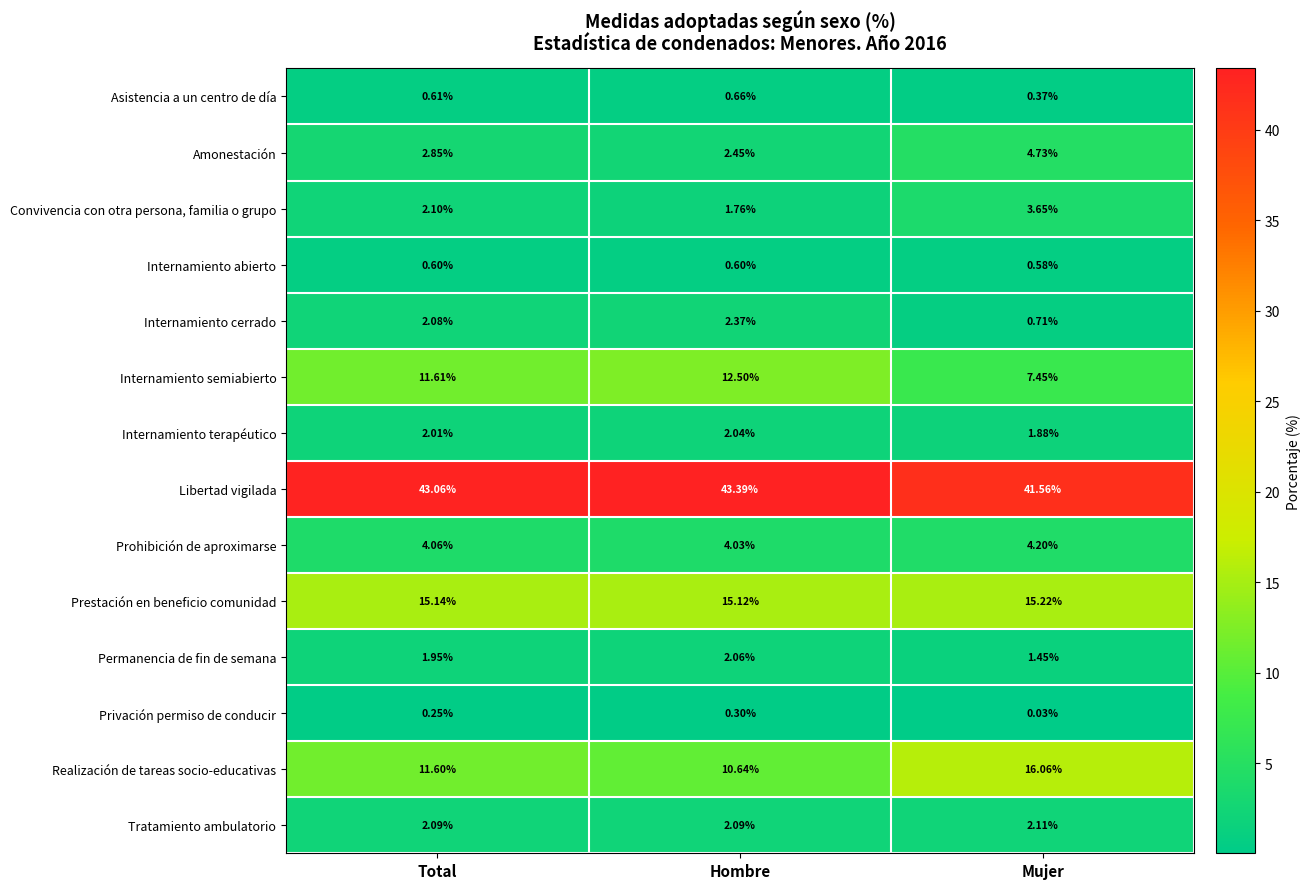

How many distinct data groups are displayed?

14